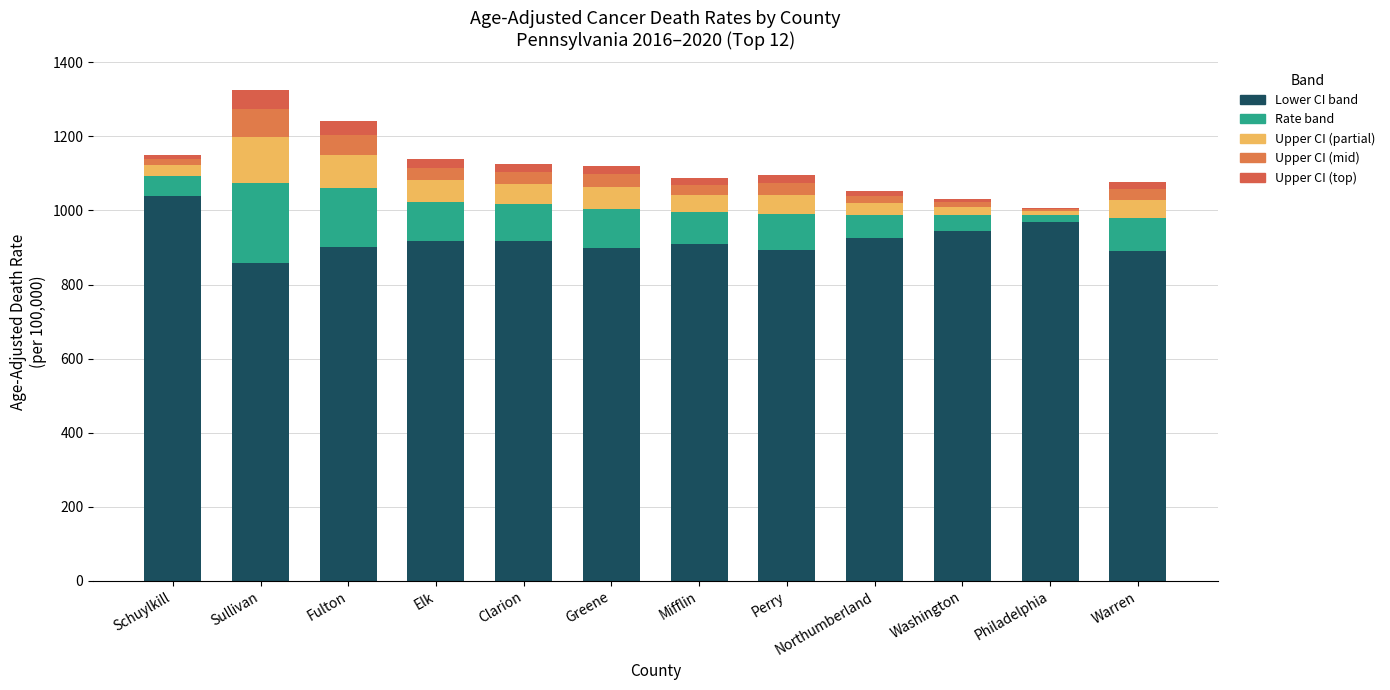

Is it true that Upper CI (partial) equals 54.2 at Clarion?

True